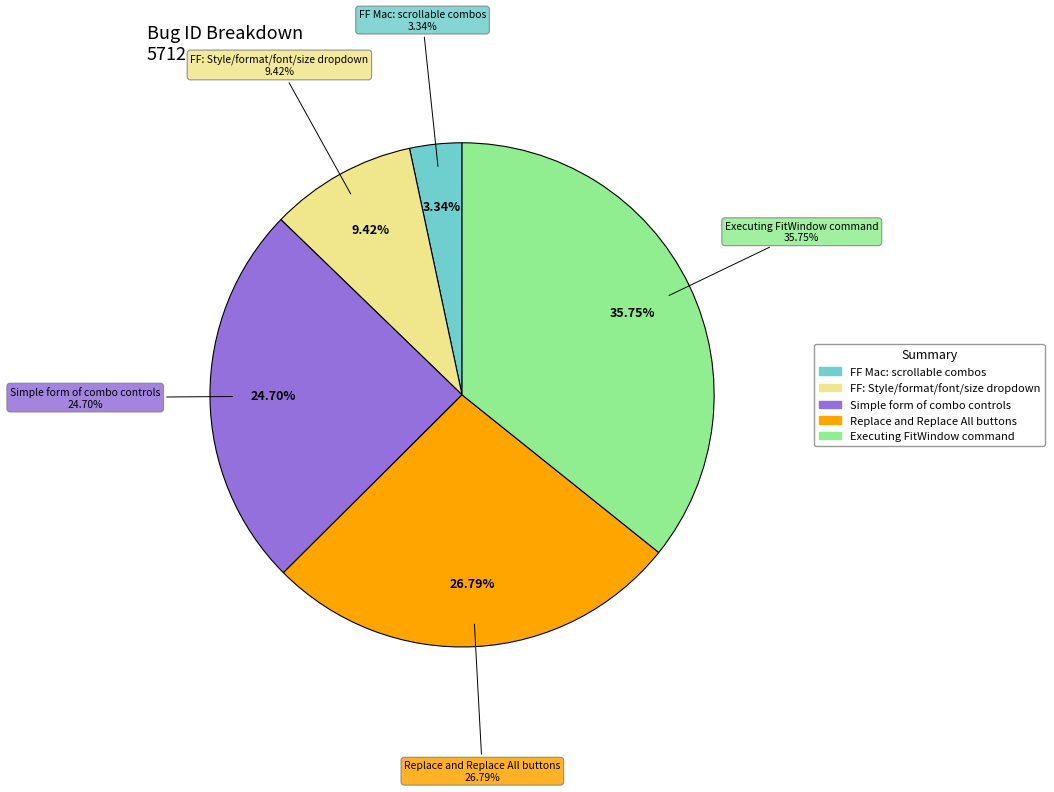

Which slice is the smallest?

FF Mac: scrollable combos